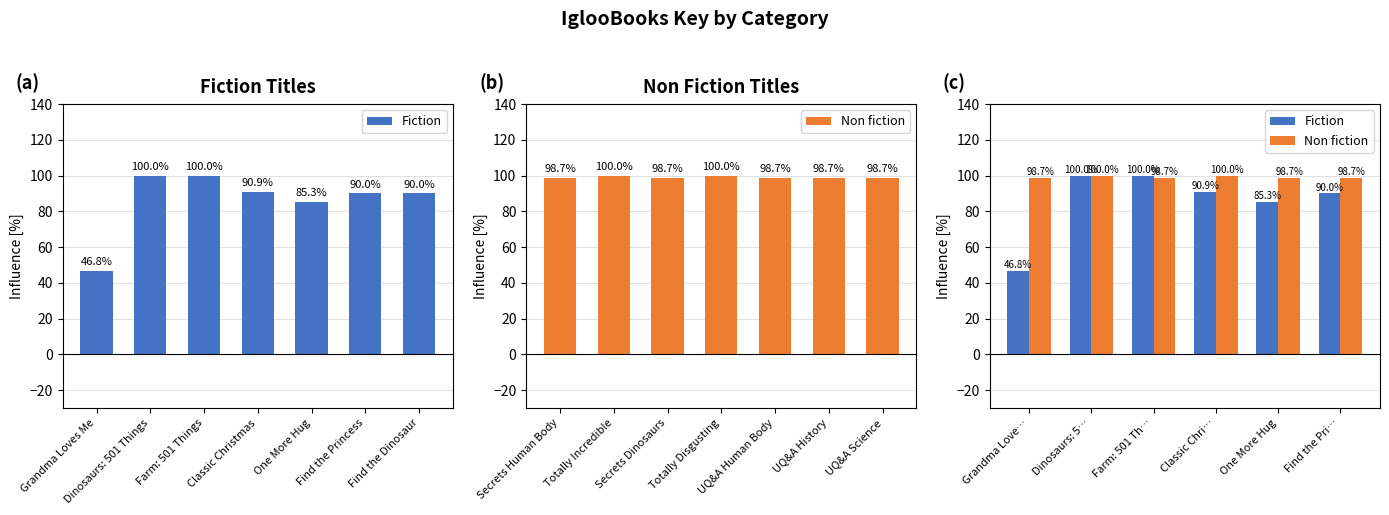

What is the approximate value of Non fiction at Dinosaurs: 5…?

100.0